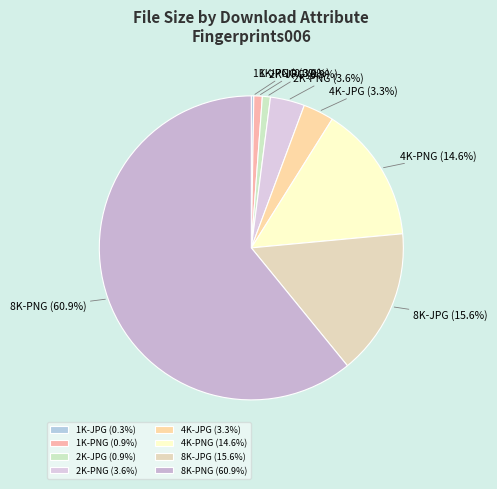

Does 8K-PNG account for over 50% of the chart?

Yes